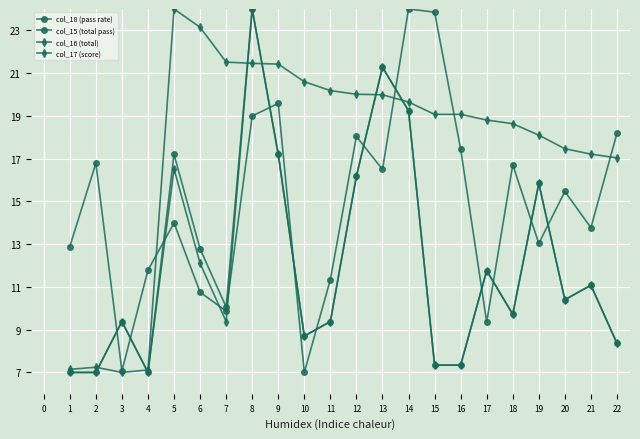

How many series are shown in this chart?

4